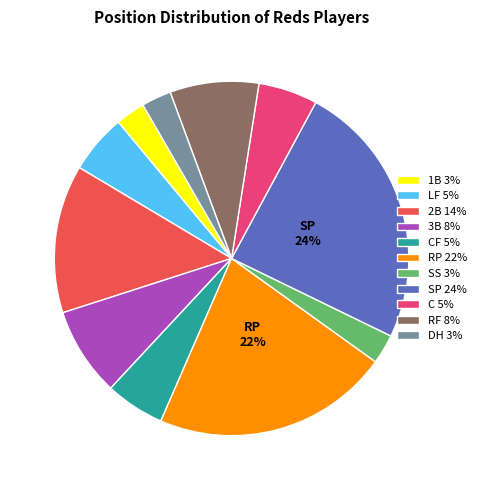

The CF 5% slice represents 1% of the pie. True or false?

False